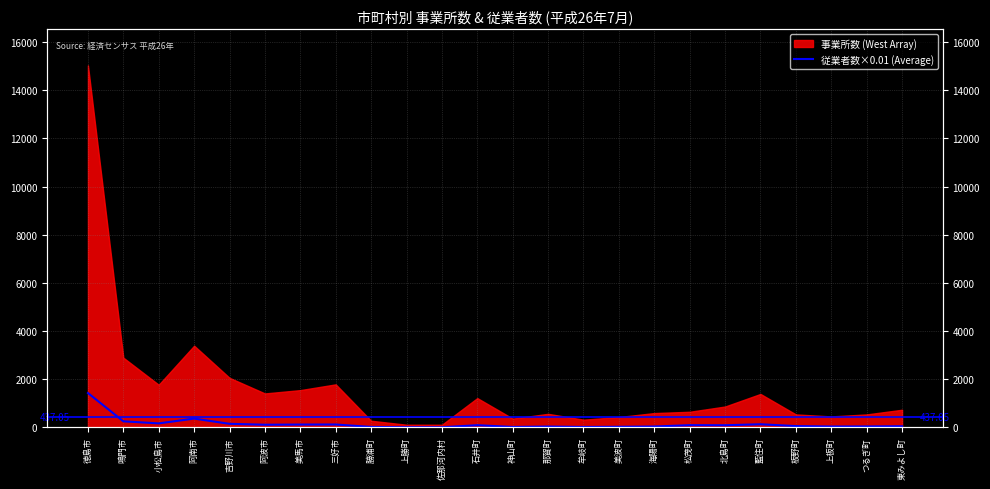

Between 美波町 and 藍住町, which is larger?

藍住町